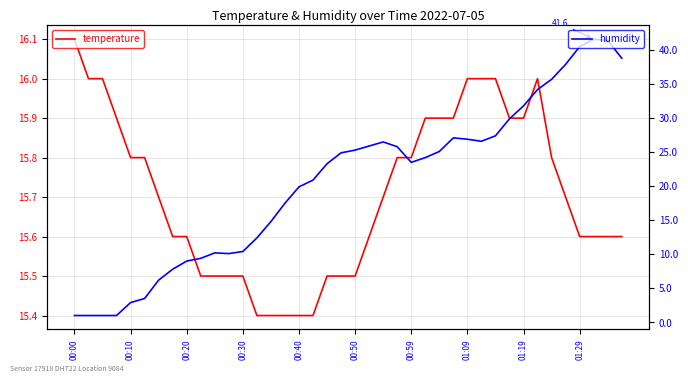

What are all the series names shown in the legend?

temperature, humidity